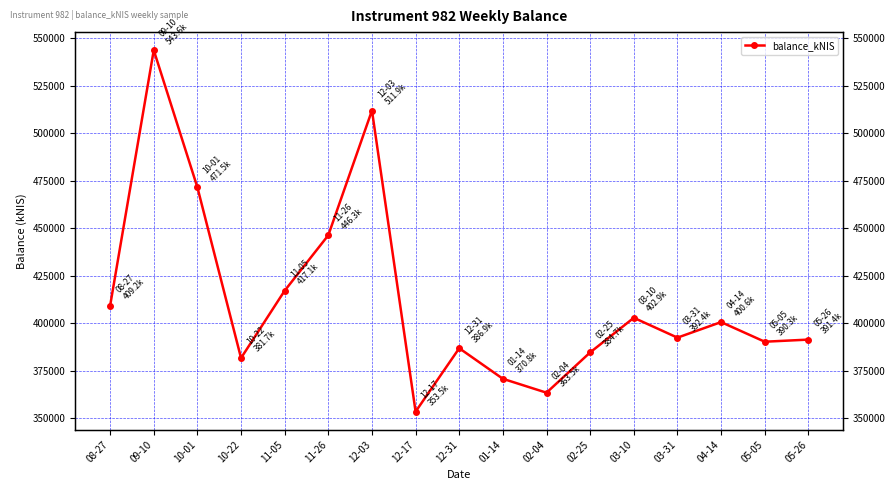

What is the maximum value shown in the chart?

543621.5